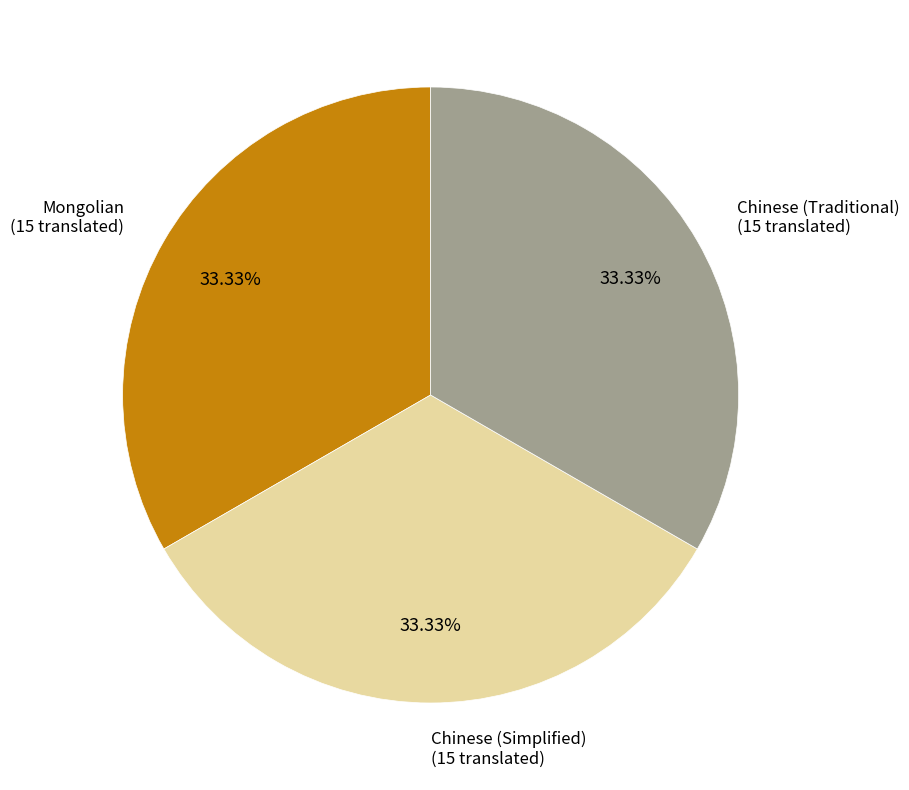

Is there a majority slice in this chart?

No